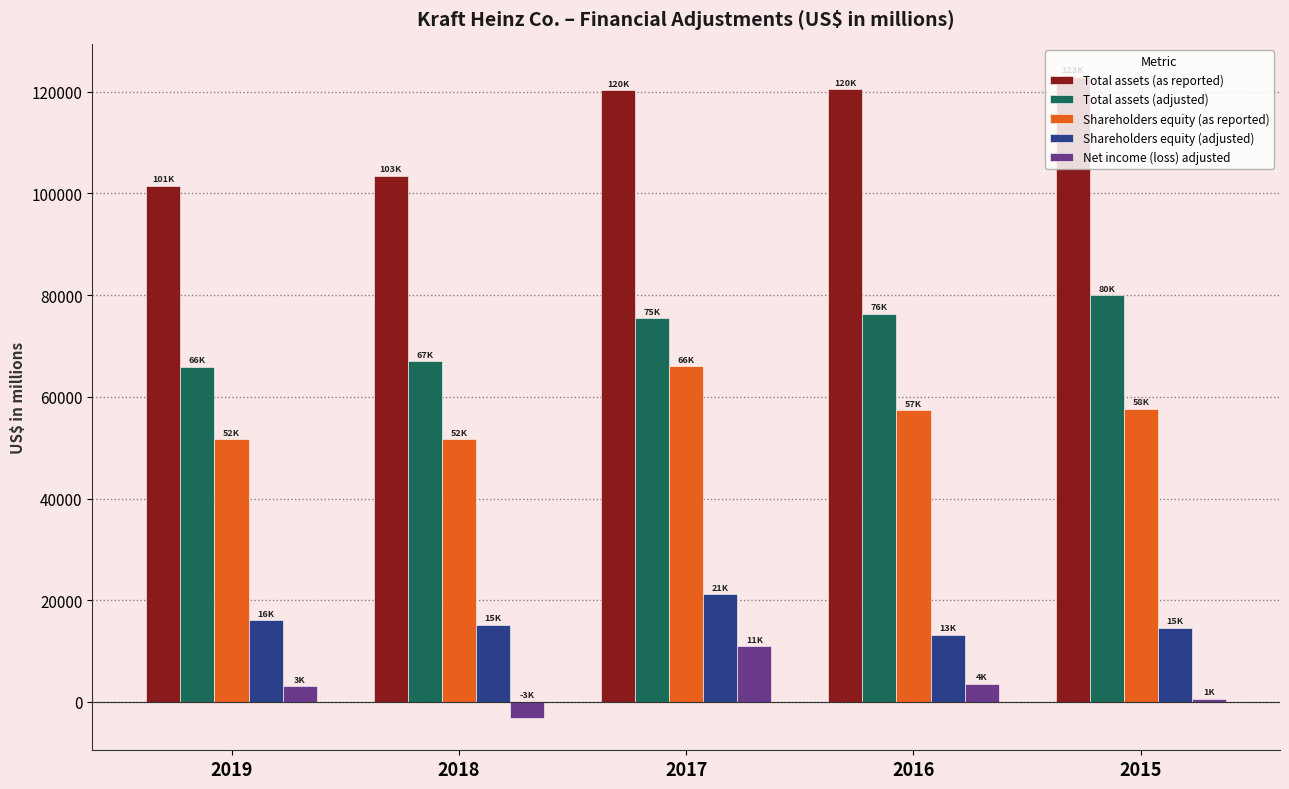

Between 2018 and 2015, which series saw the biggest shift?

Total assets (as reported)